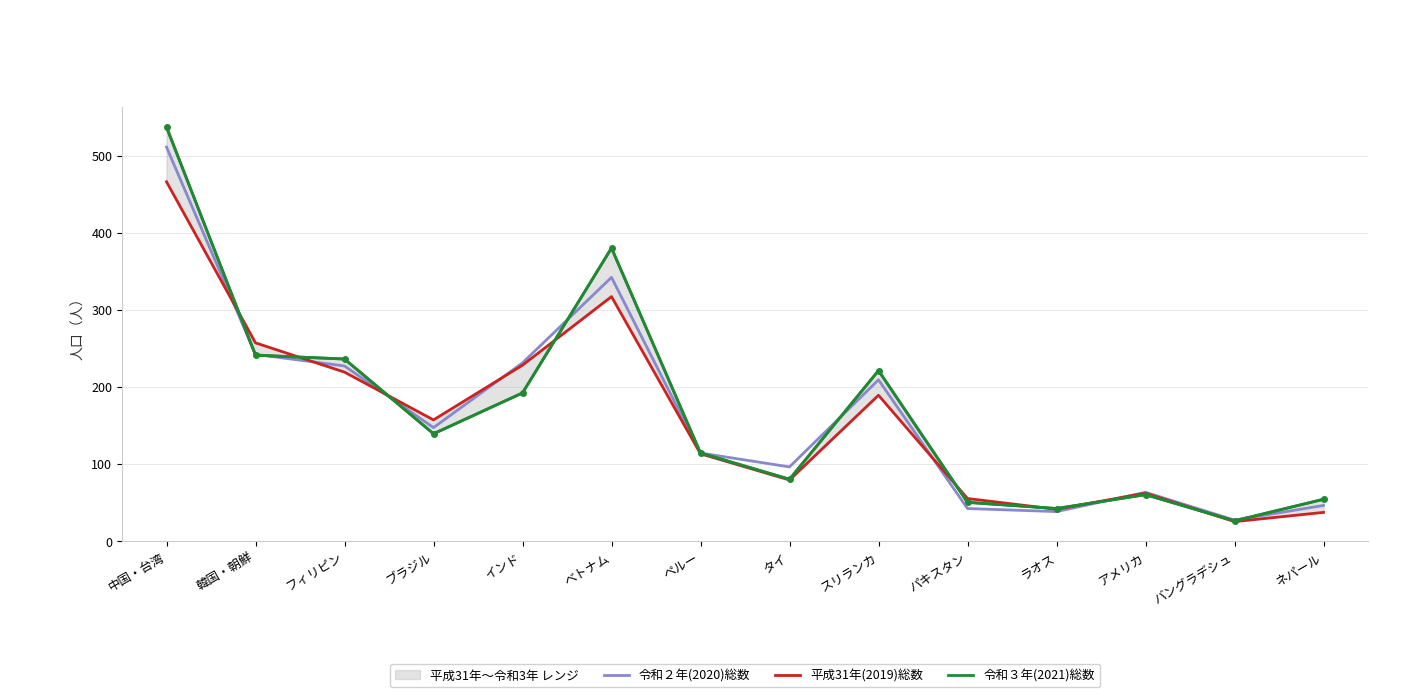

List the series in order of their peak value, lowest first.

平成31年(2019)総数, 令和２年(2020)総数, 令和３年(2021)総数